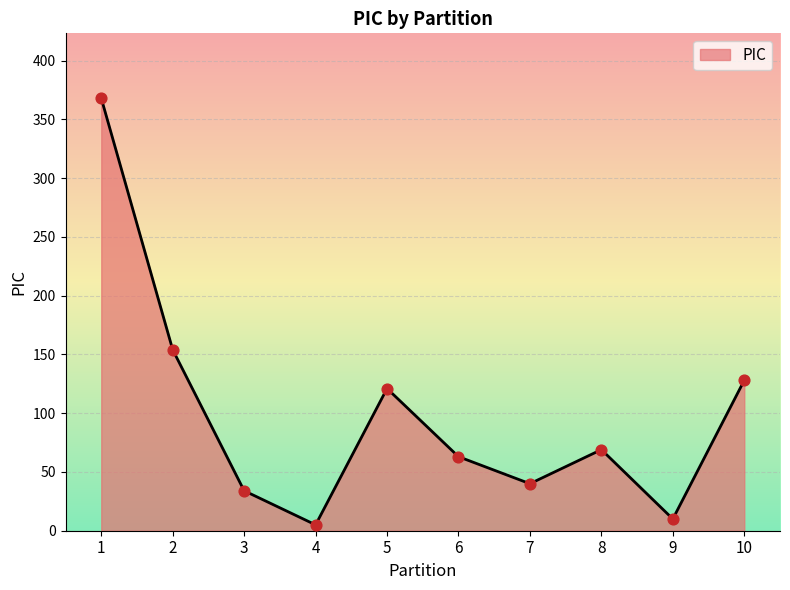

Which has a higher value, 6 or 10?

10